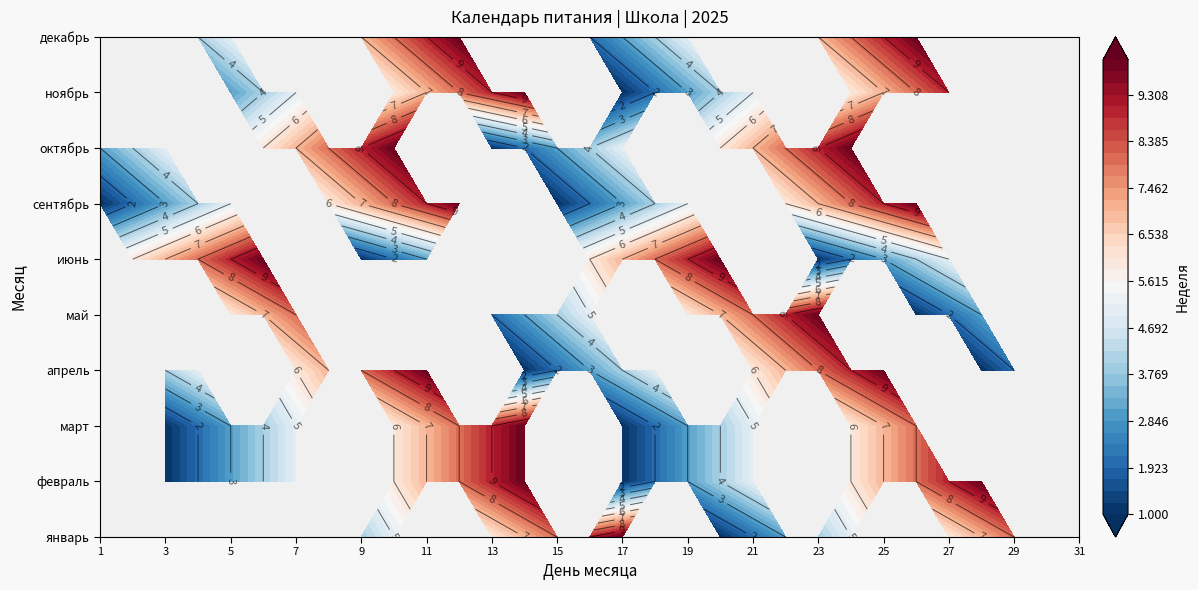

The июнь series shows 4 at 3. True or false?

False